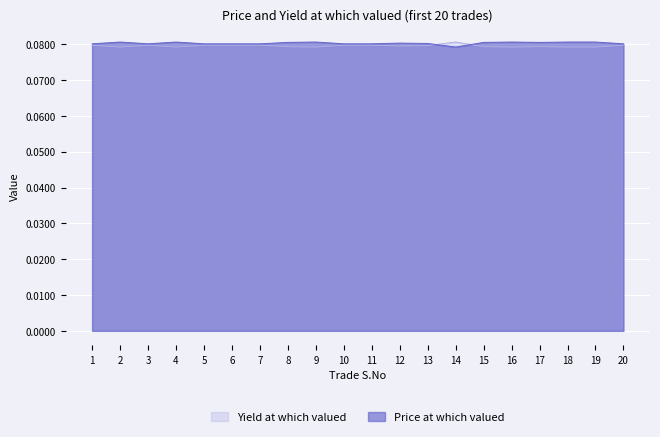

Rank the series by their average value, from highest to lowest.

Price at which valued, Yield at which valued